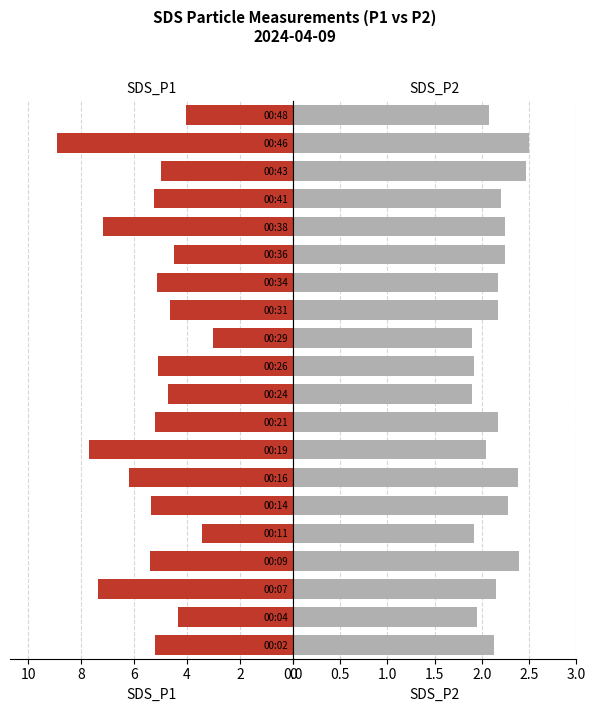

Reading left to right, extract all data points from this chart.

SDS_P1: 5.2	4.3	7.3	5.4	3.5	5.3	6.2	7.7	5.2	4.7	5.1	3.0	4.7	5.2	4.5	7.2	5.2	5.0	8.9	4.0
SDS_P2: 2.1	1.9	2.1	2.4	1.9	2.3	2.4	2.0	2.2	1.9	1.9	1.9	2.2	2.2	2.2	2.2	2.2	2.5	2.5	2.1